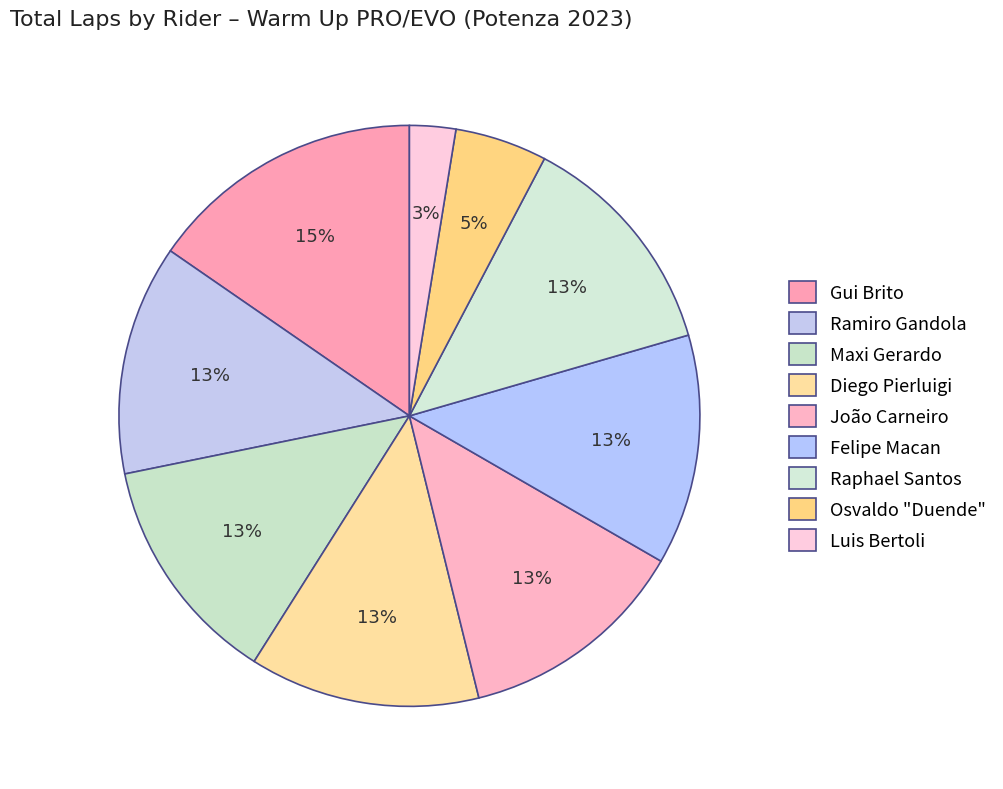

What is the ratio of the value at Ramiro Gandola to the value at Diego Pierluigi?

1.0